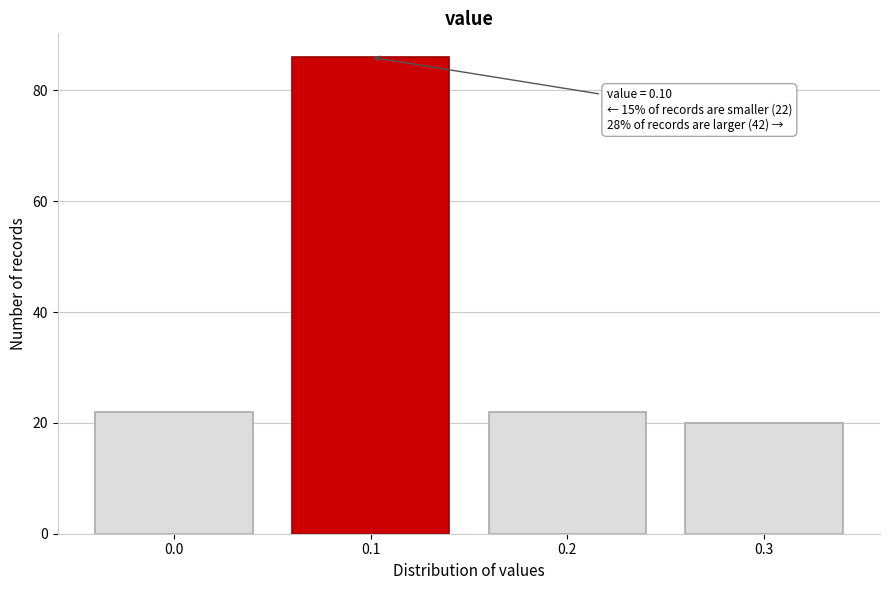

Reading left to right, extract all data points from this chart.

22	86	22	20